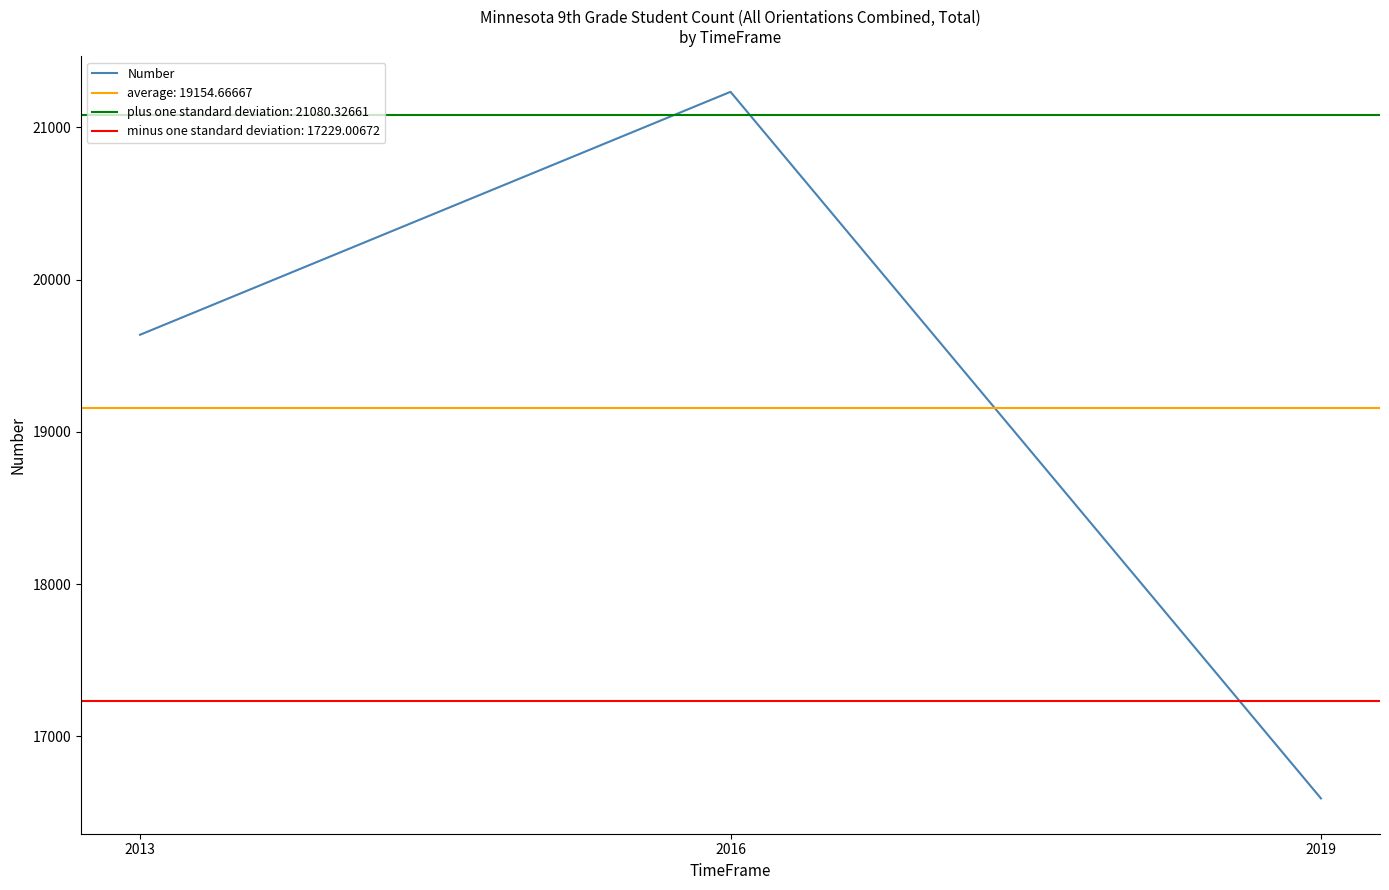

Rank the categories by value from highest to lowest.

2016, 2013, 2019